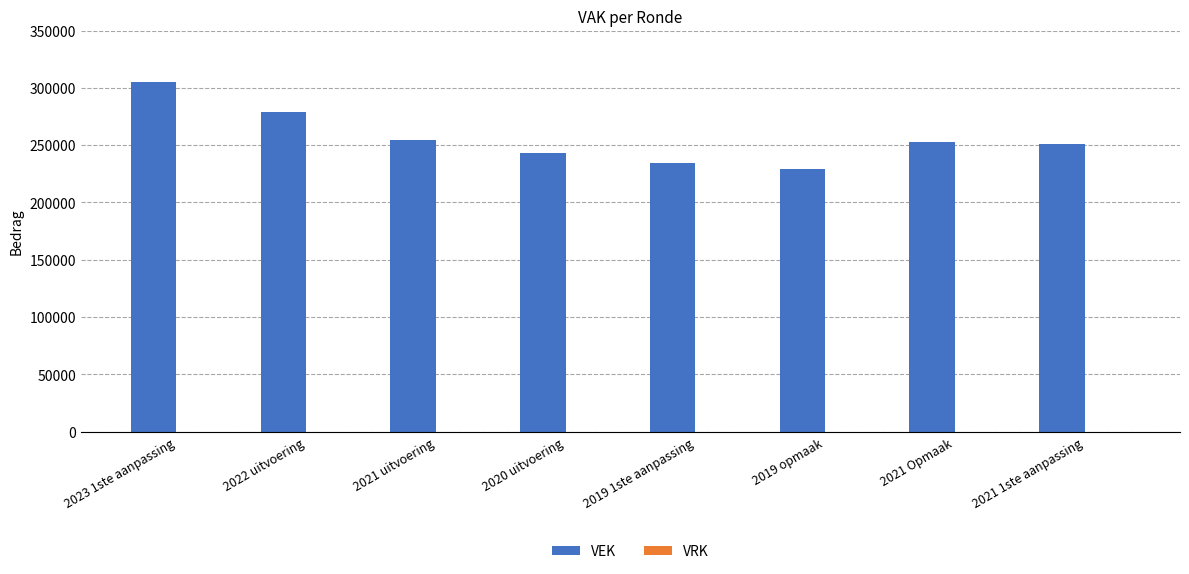

What is the difference between the values at 2019 opmaak and 2021 Opmaak?

23422